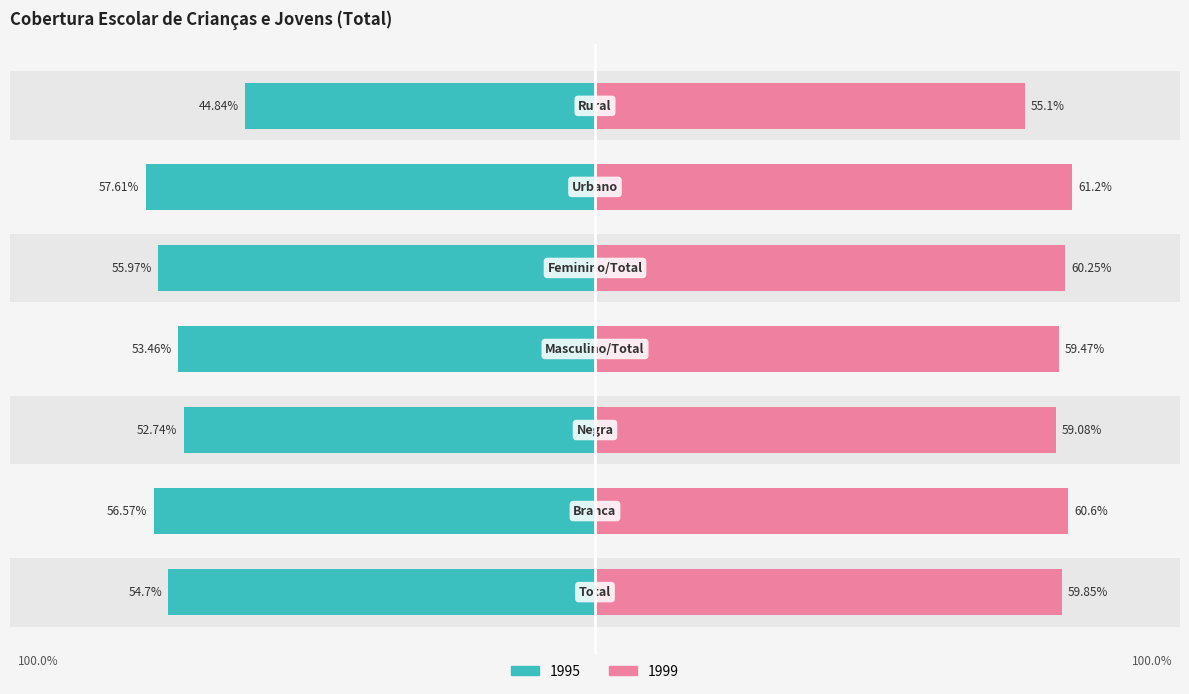

Is the value of 1999 at Urbano greater than the value of 1995 at Feminino/Total?

Yes